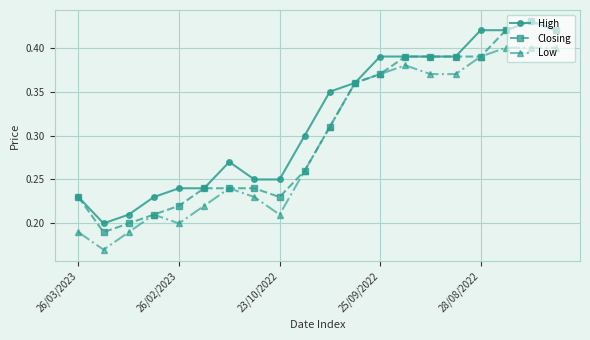

At how many categories does at least one series exceed 0?

20